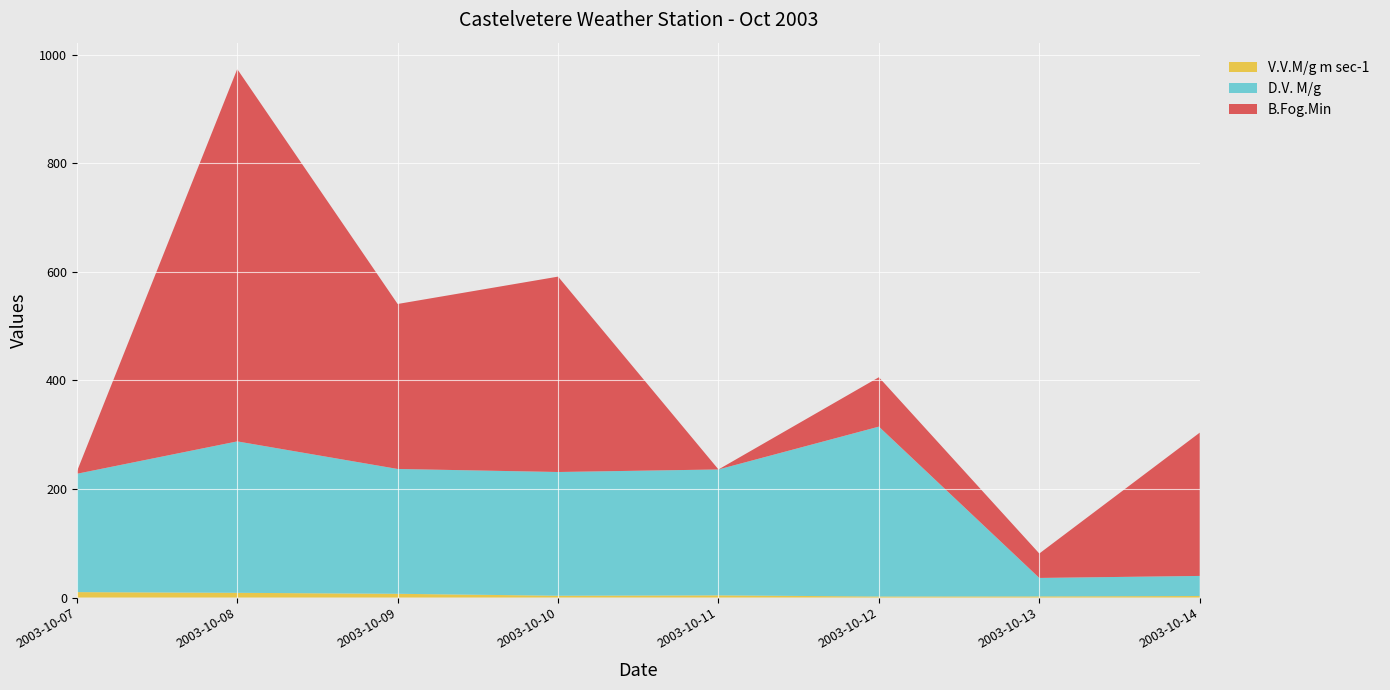

Reading right to left, extract all data points from this chart.

V.V.M/g m sec-1: 2.8	2.1	1.9	4.0	3.3	6.9	8.7	10.0
D.V. M/g: 37.0	34.0	313.0	232.0	228.0	230.0	279.0	218.0
B.Fog.Min: 264.0	45.0	91.0	0.0	360.0	304.0	686.0	4.0